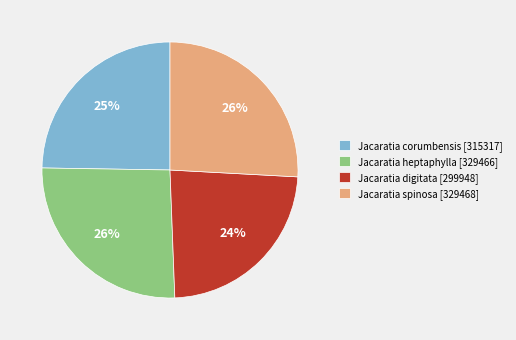

To the nearest percent, what is the average slice percentage?

25%